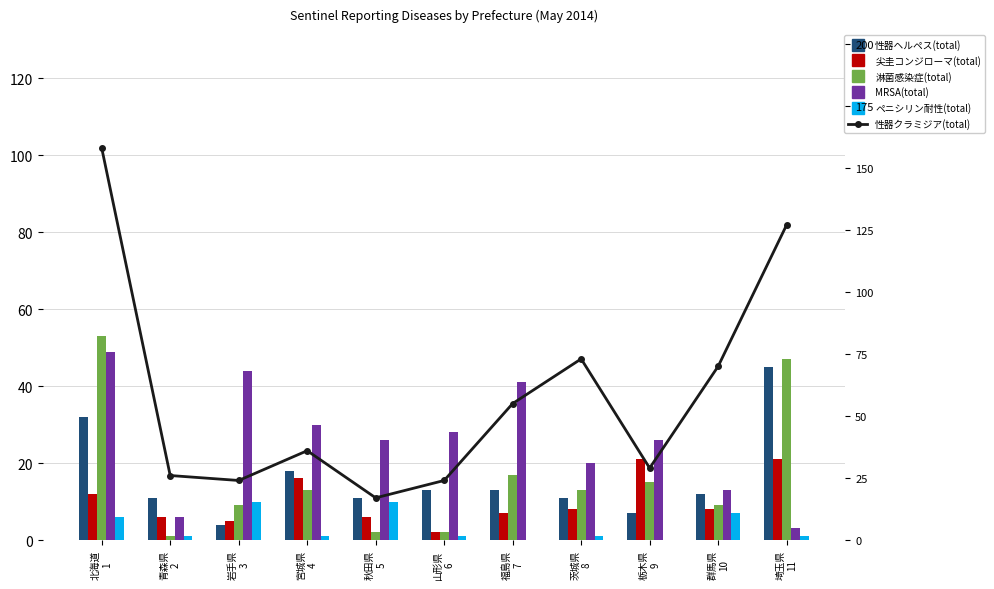

Is it true that 淋菌感染症(total) equals 13 at 宮城県
4?

True